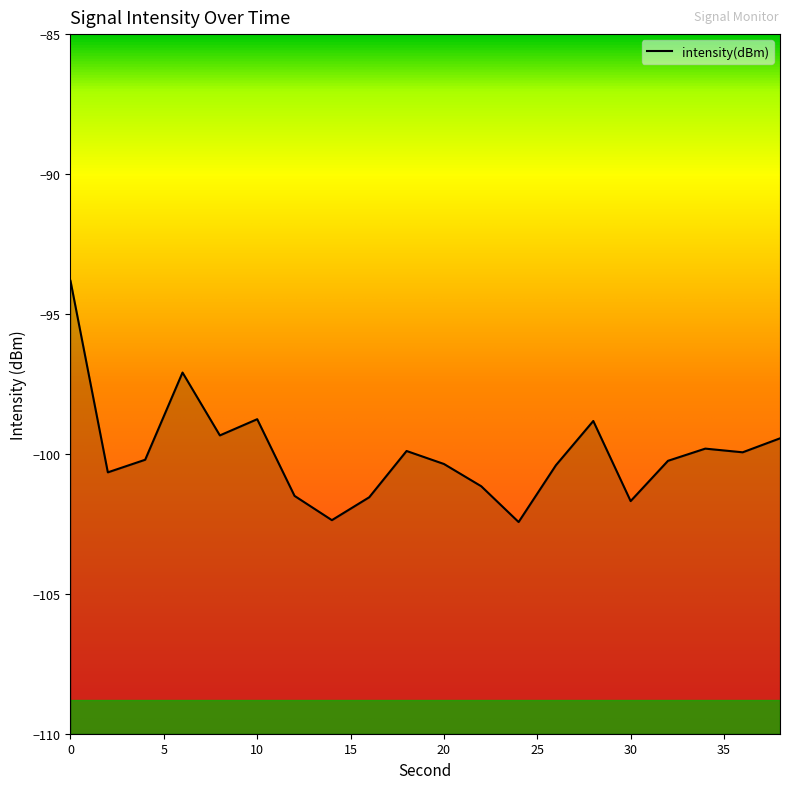

What value does the data have at 38?

-99.4